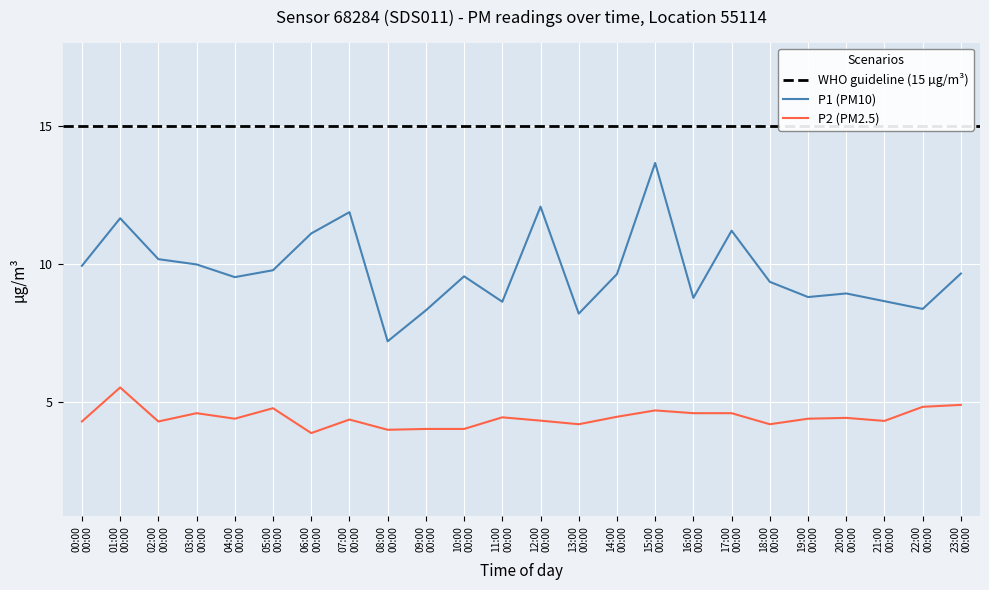

True or false: P2 (PM2.5) and P1 (PM10) intersect in this chart.

False